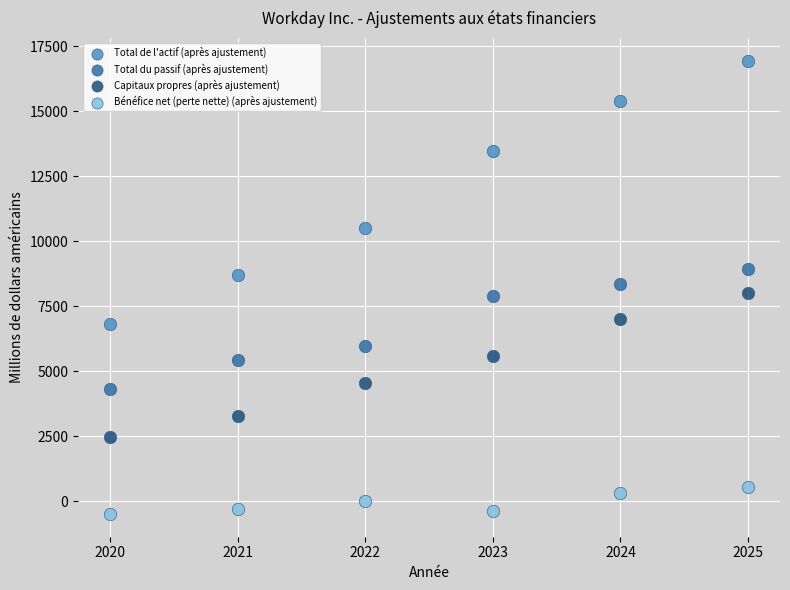

Which series contains the highest Y value?

Total de l'actif (après ajustement)